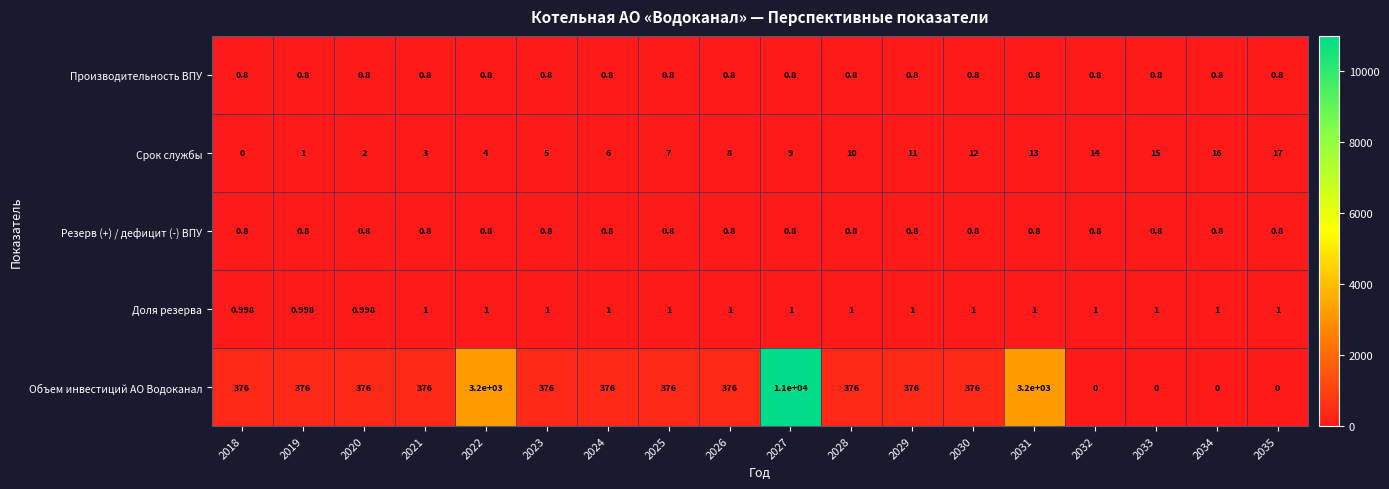

What is the total value across all series at 2021?

381.6